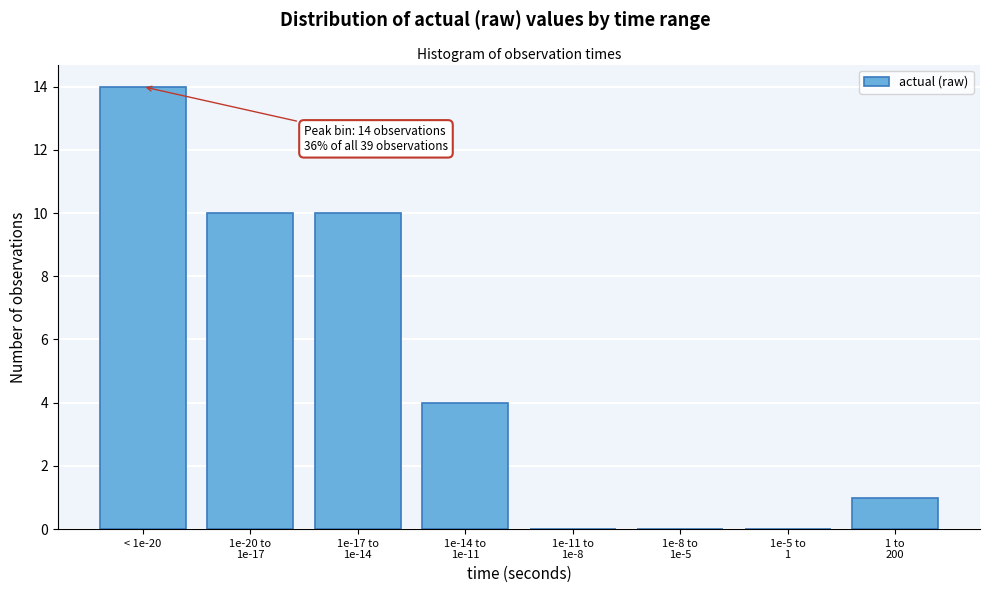

What is the sum of all values?

39